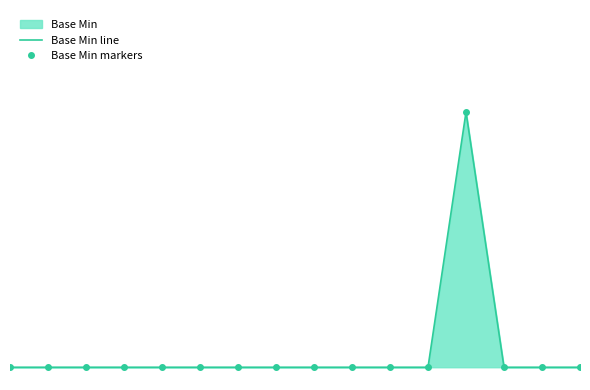

What is the highest value of the Base Min markers series?

1